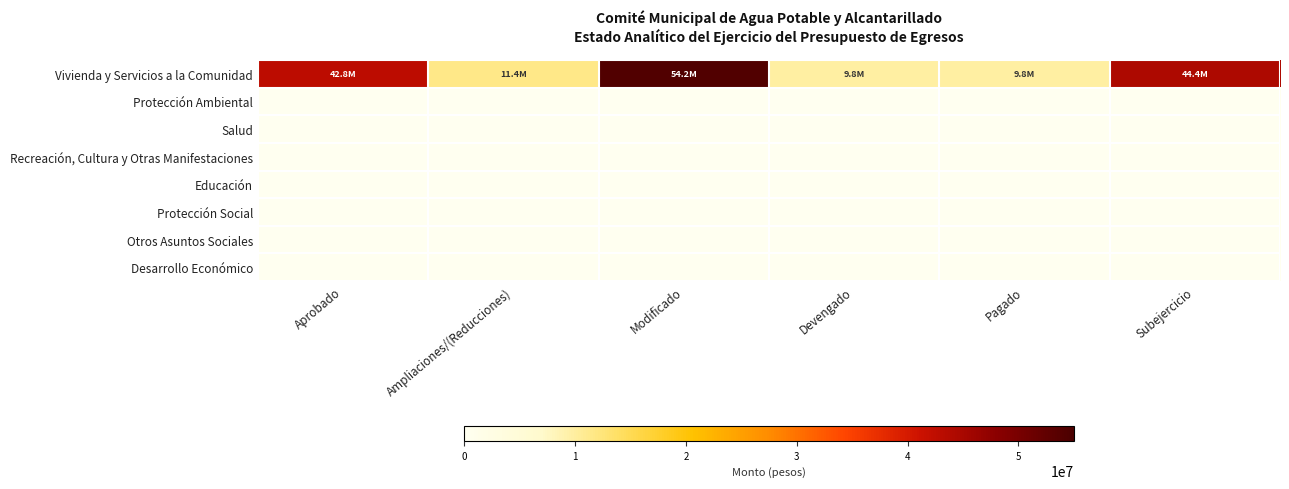

List the series in order of their peak value, highest first.

Vivienda y Servicios a la Comunidad, Protección Ambiental, Salud, Recreación, Cultura y Otras Manifestaciones, Educación, Protección Social, Otros Asuntos Sociales, Desarrollo Económico